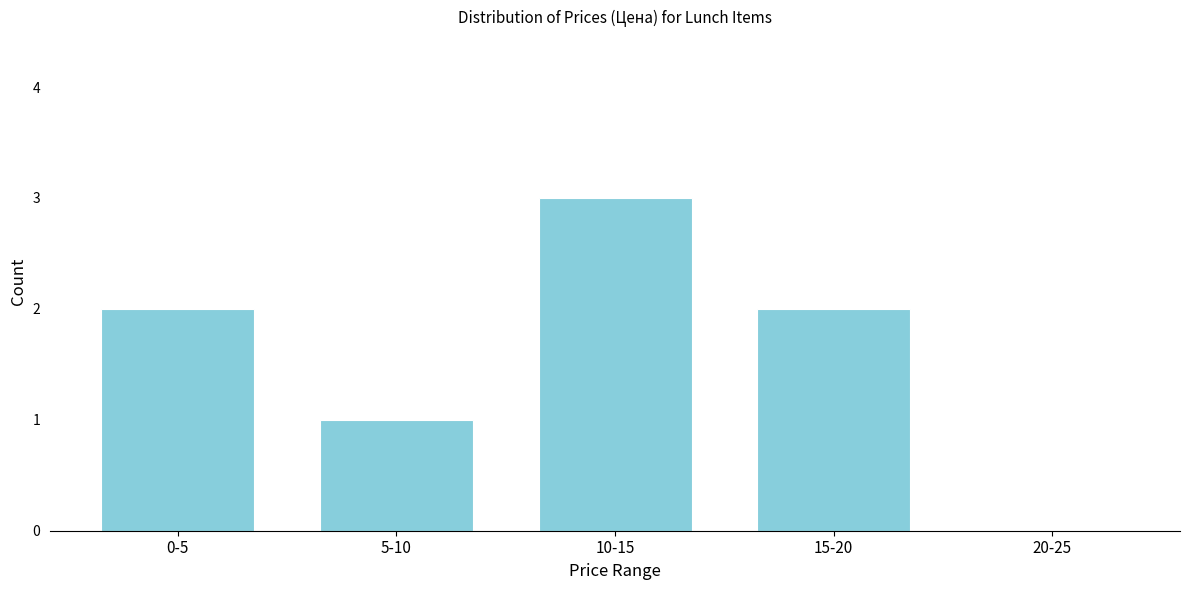

Reading right to left, list all the values displayed in this chart.

20-25=0	15-20=2	10-15=3	5-10=1	0-5=2